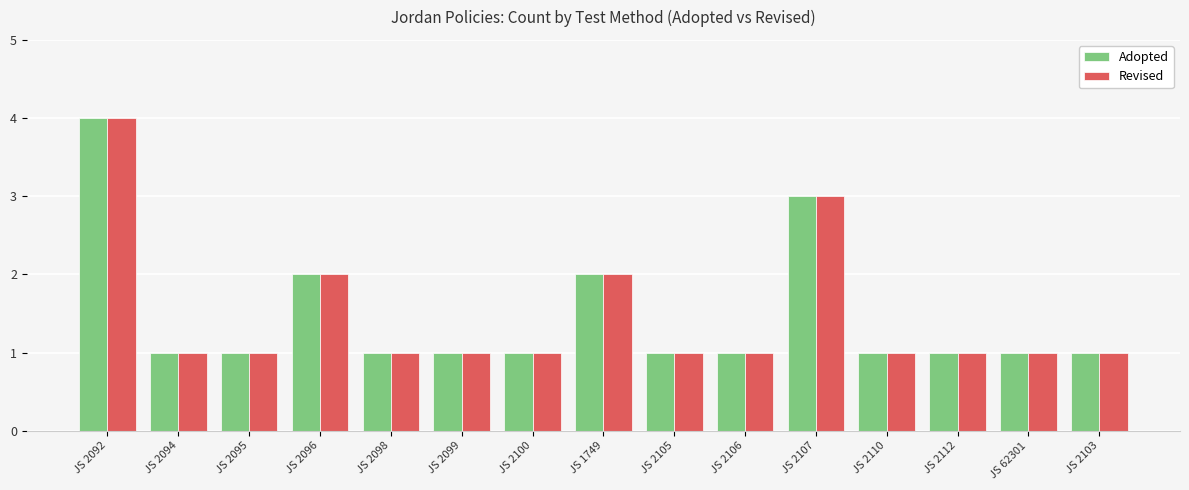

The Revised series shows 4 at JS 2107. True or false?

False